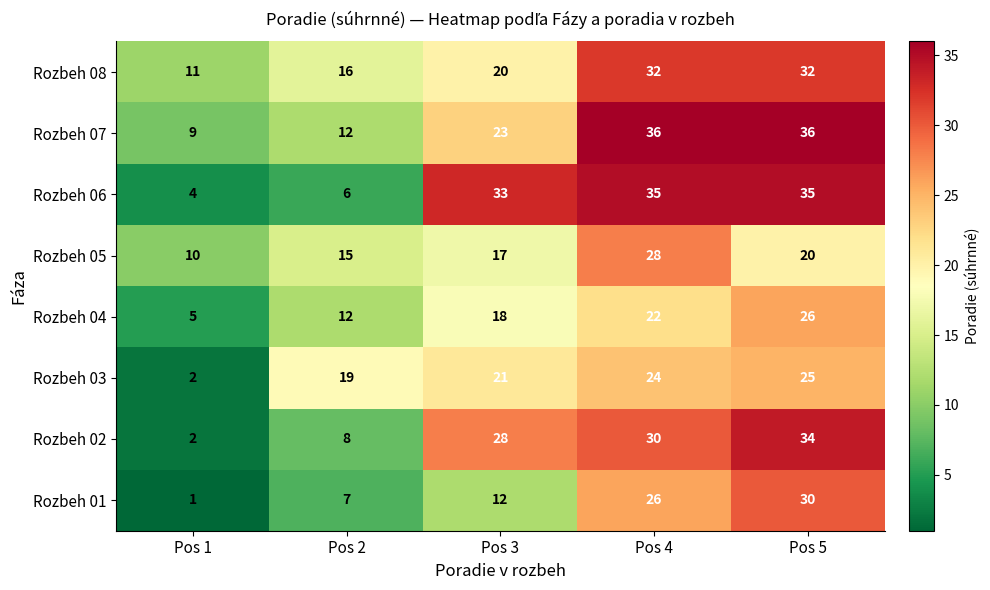

The Rozbeh 03 series shows 36 at Pos 4. True or false?

False